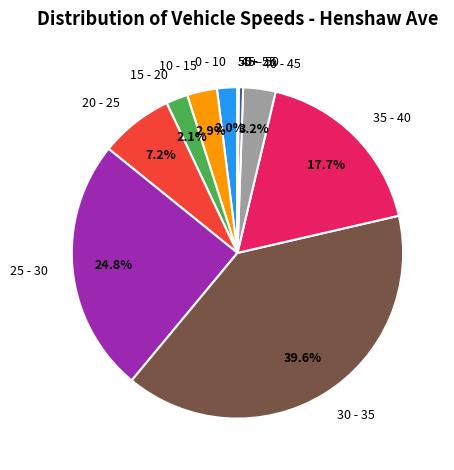

Is there a majority slice in this chart?

No